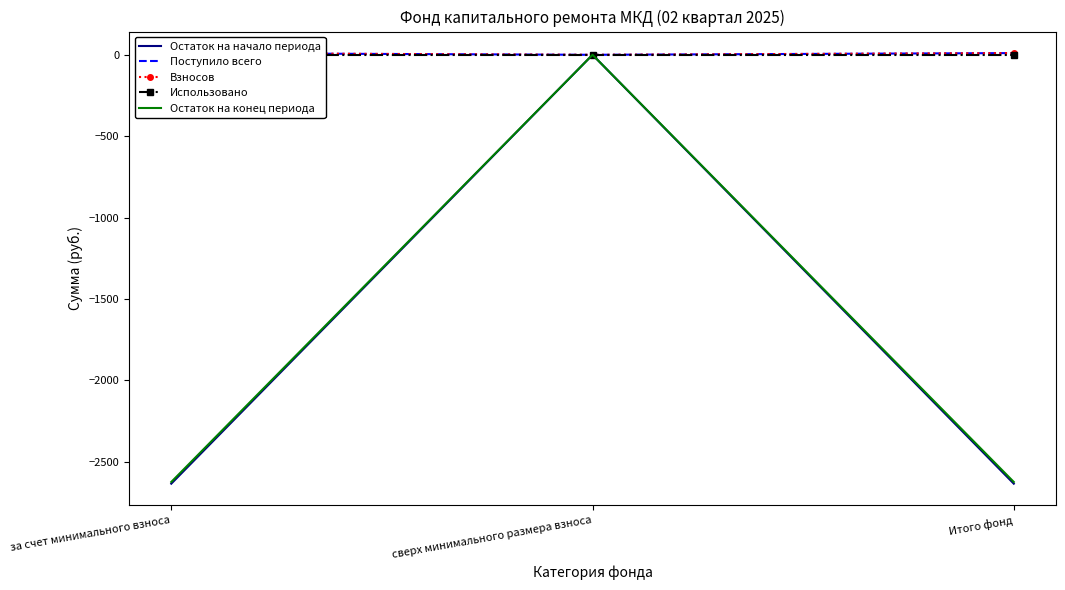

What is the label of the 1st point from the right?

Итого фонд